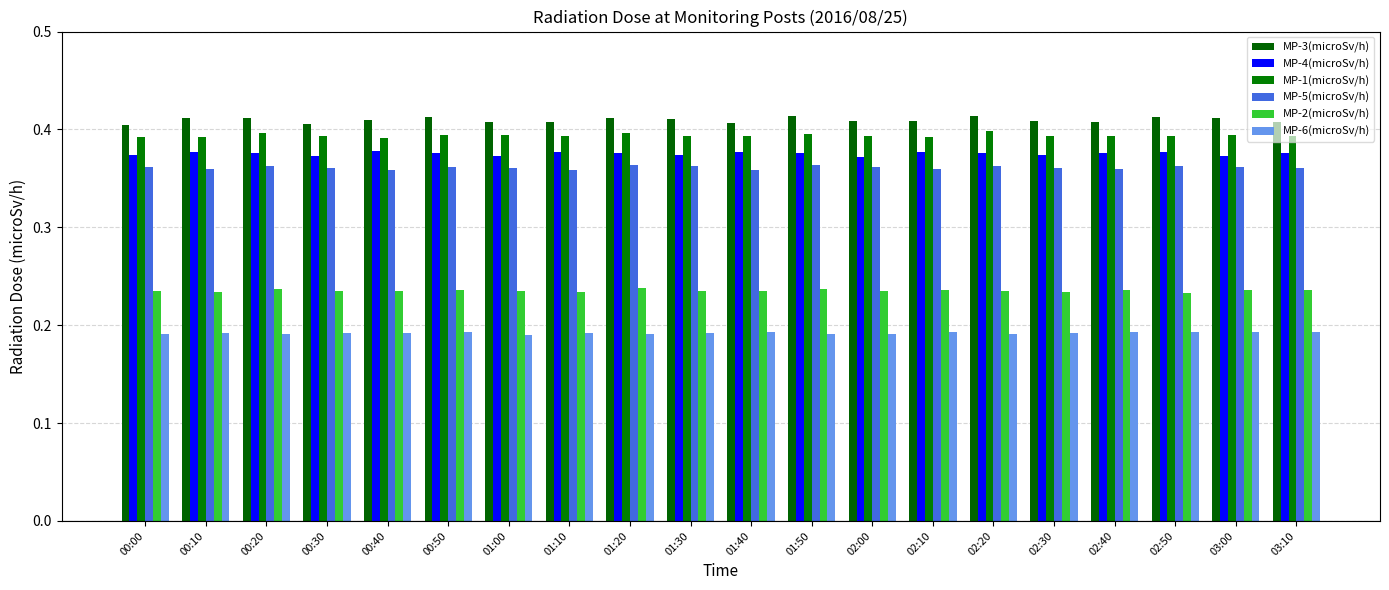

List the labels in order of MP-4(microSv/h) value, largest first.

00:40, 00:10, 01:10, 01:40, 02:10, 02:50, 00:20, 00:50, 01:20, 01:50, 02:20, 02:40, 03:10, 00:00, 01:30, 02:30, 00:30, 01:00, 03:00, 02:00